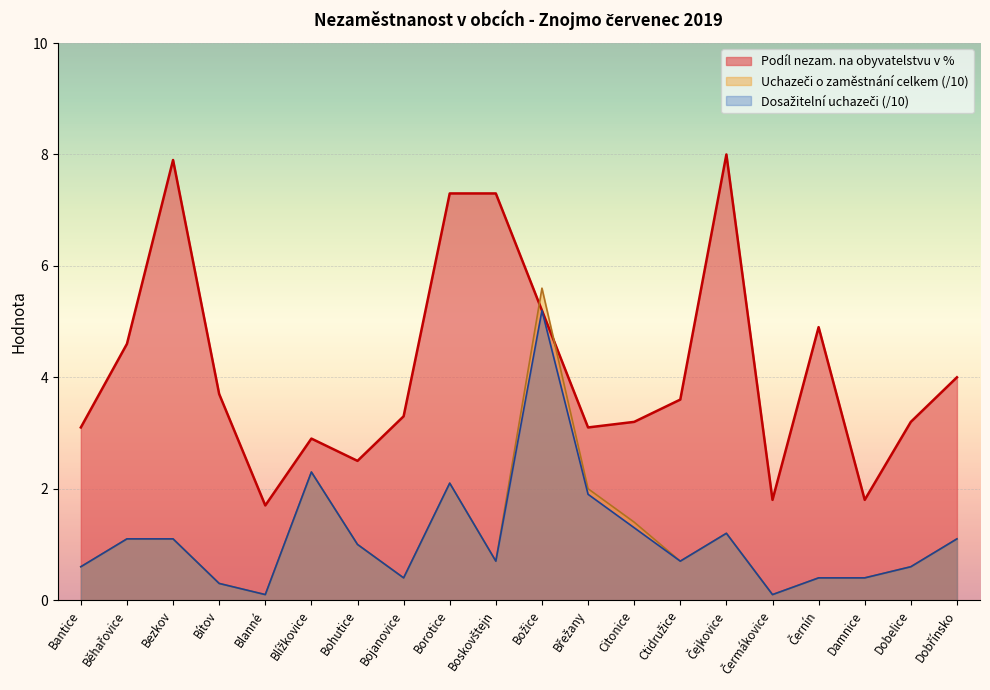

What is the greatest value displayed?

8.0